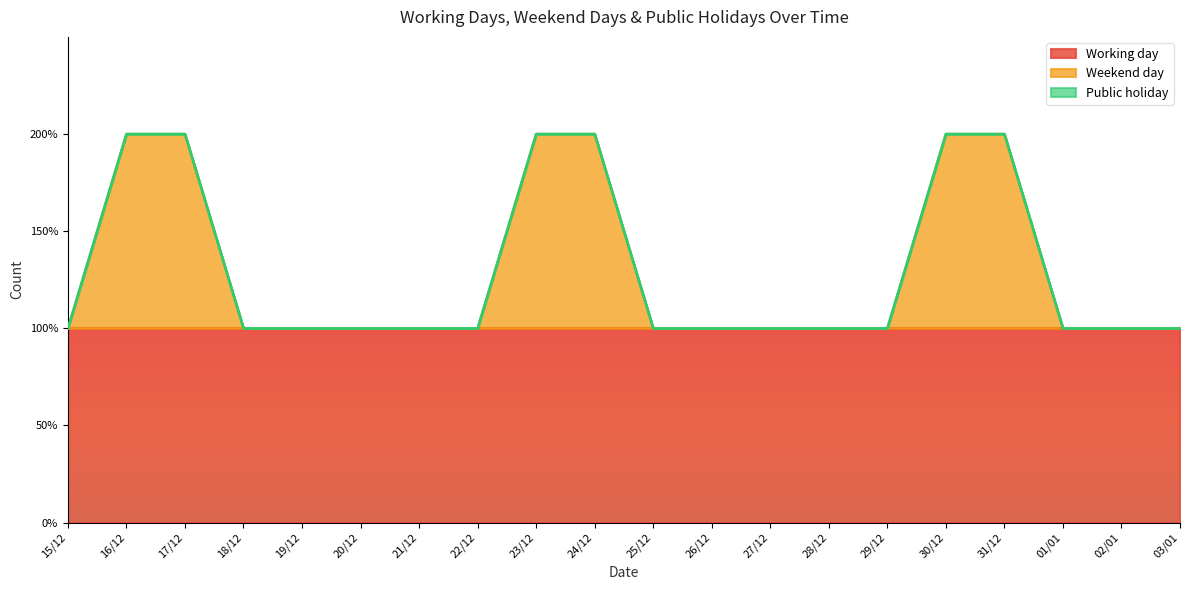

List the labels in order of Public holiday value, smallest first.

15/12, 16/12, 17/12, 18/12, 19/12, 20/12, 21/12, 22/12, 23/12, 24/12, 25/12, 26/12, 27/12, 28/12, 29/12, 30/12, 31/12, 01/01, 02/01, 03/01